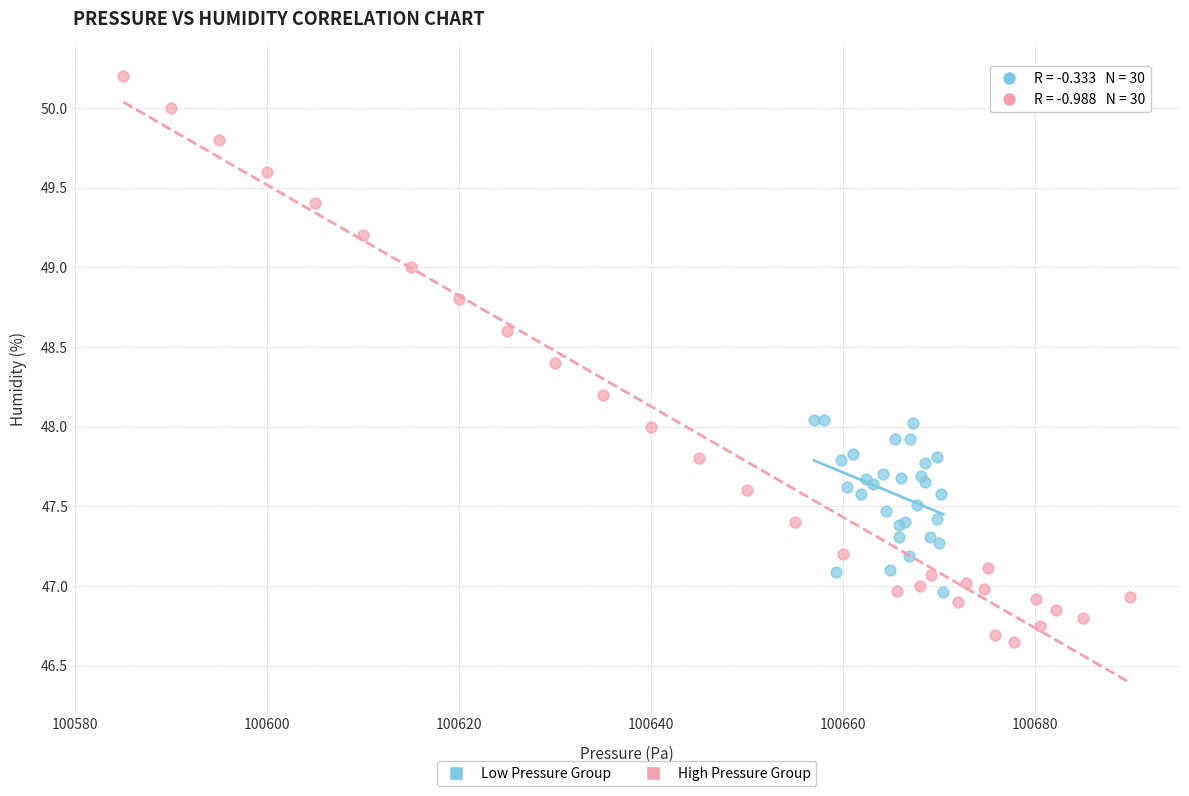

What are all the series names shown in the legend?

Low Pressure Group, High Pressure Group